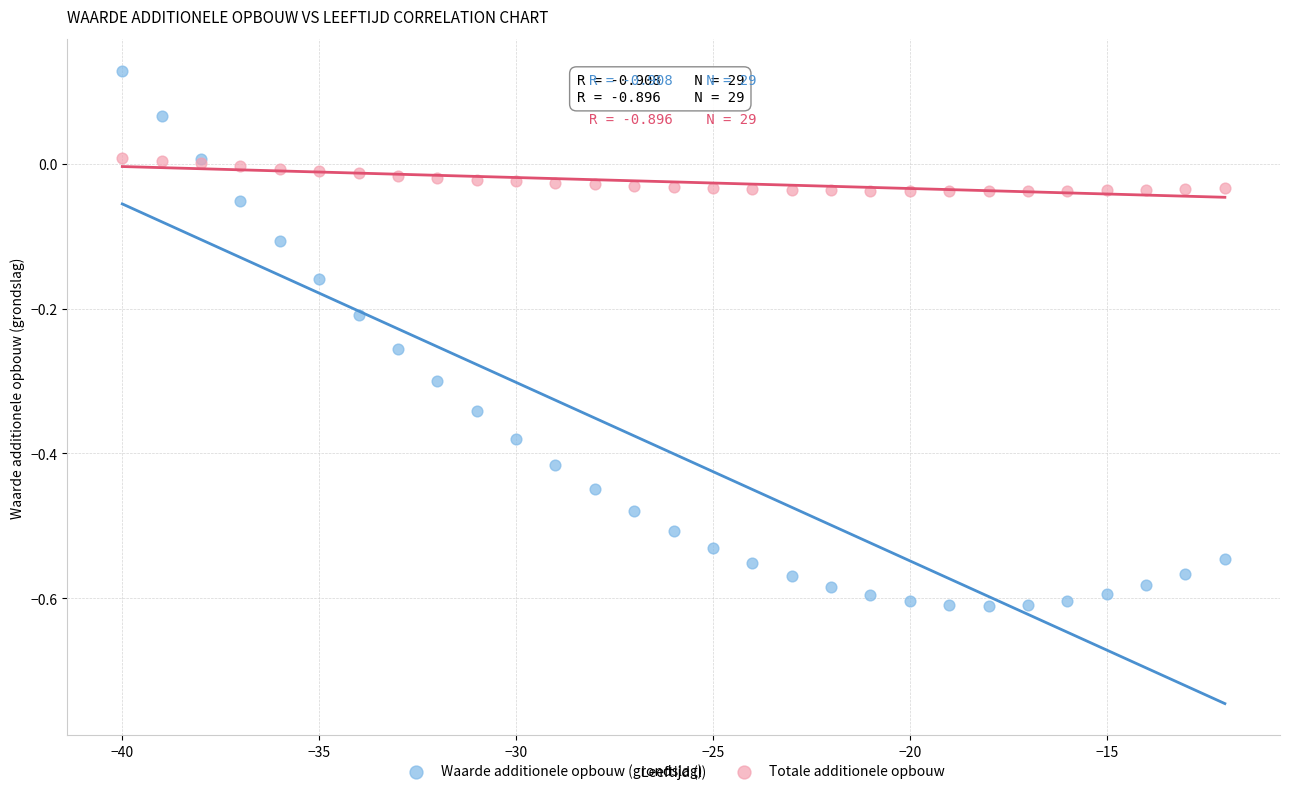

Which series reaches the maximum Y coordinate?

Waarde additionele opbouw (grondslag)